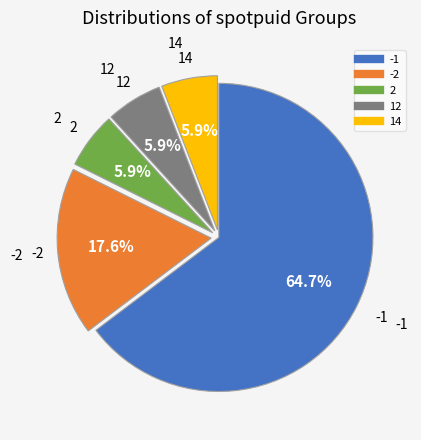

Is there any slice that represents more than half of the pie?

Yes